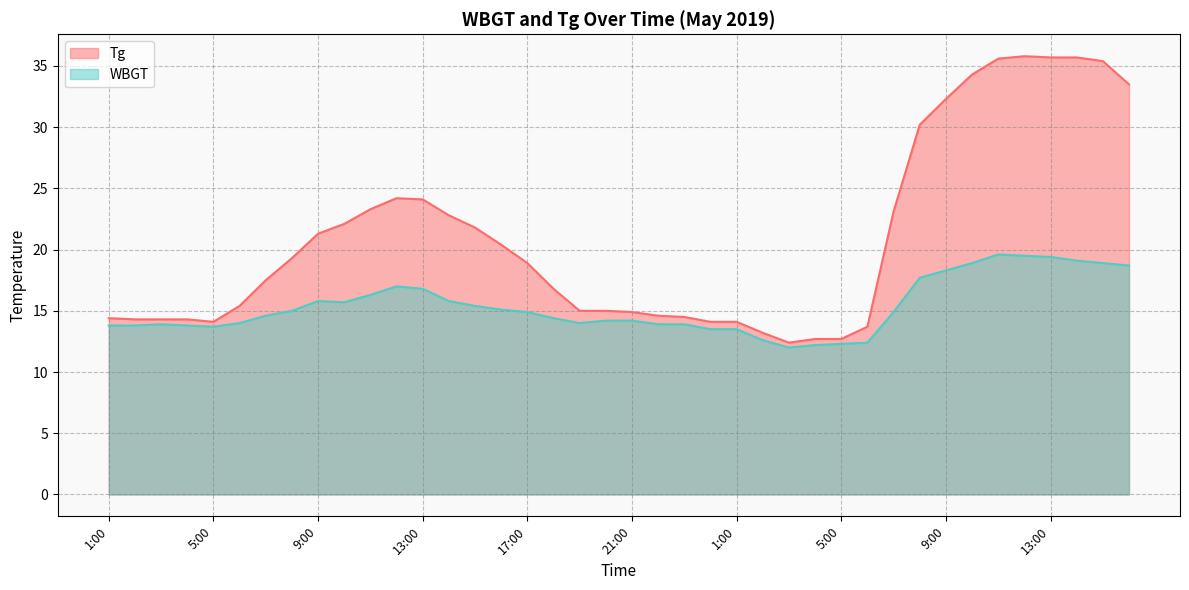

Between 4:00 and 20:00, which is larger?

20:00